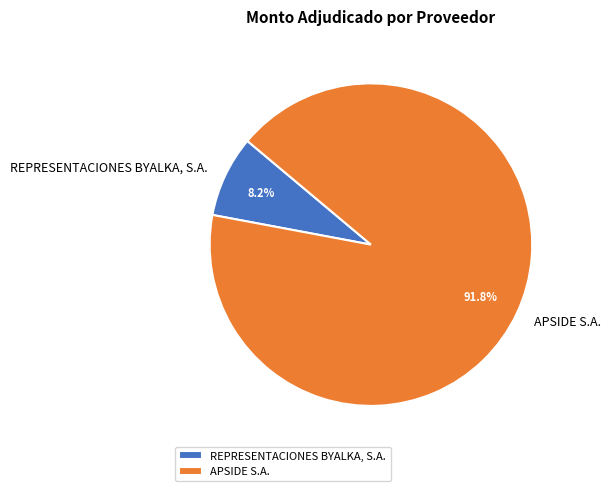

Is it true that APSIDE S.A. is 92% of the pie?

True